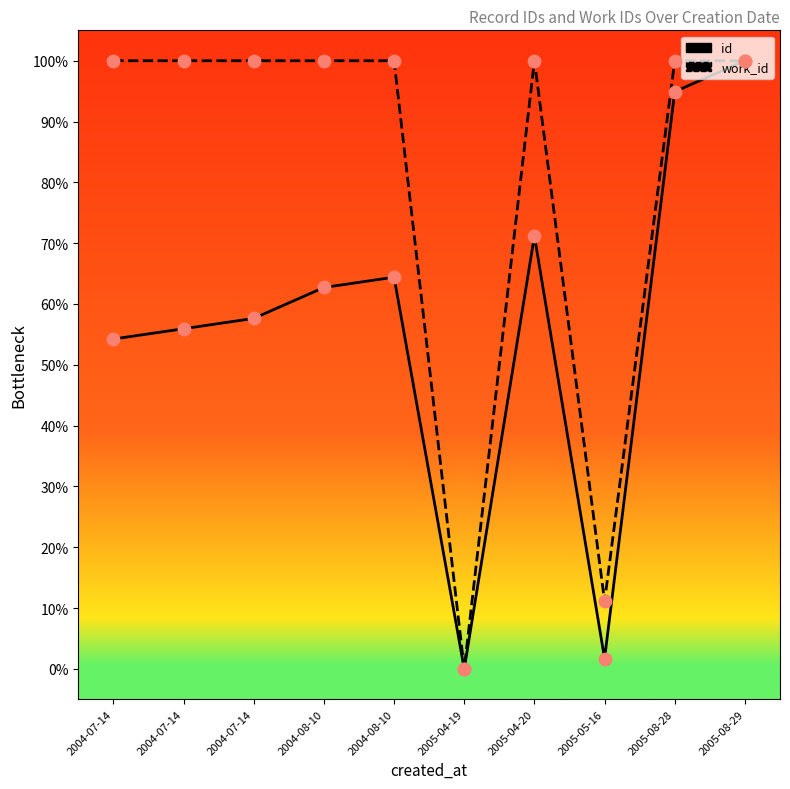

What is the total value across all series at 2004-08-10?

162.7